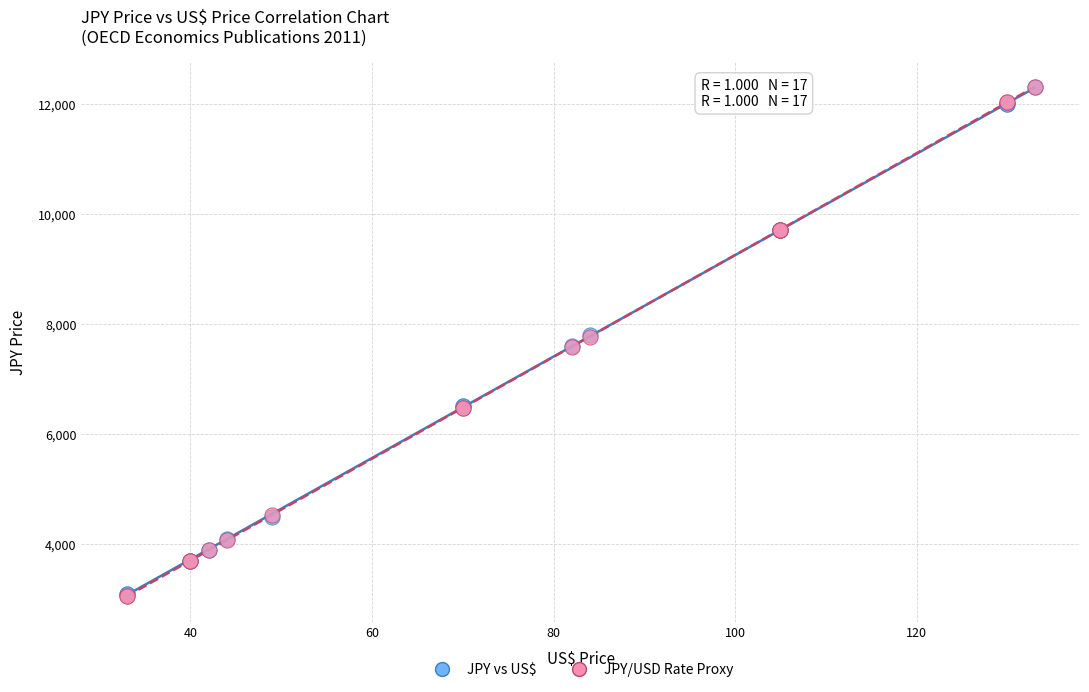

What are all the series names shown in the legend?

JPY vs US$, JPY/USD Rate Proxy